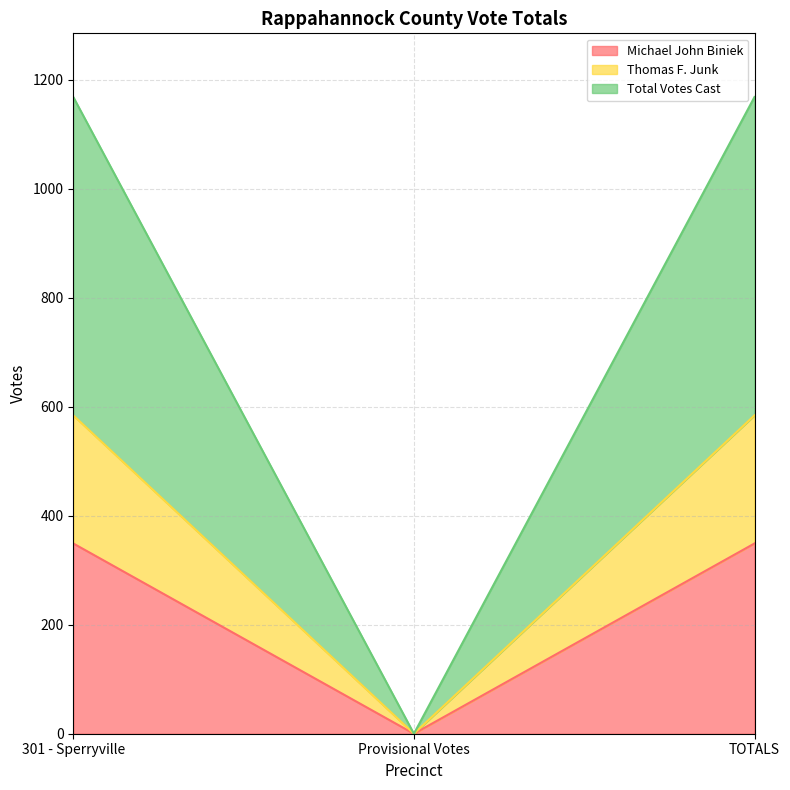

How many series are shown in this chart?

3